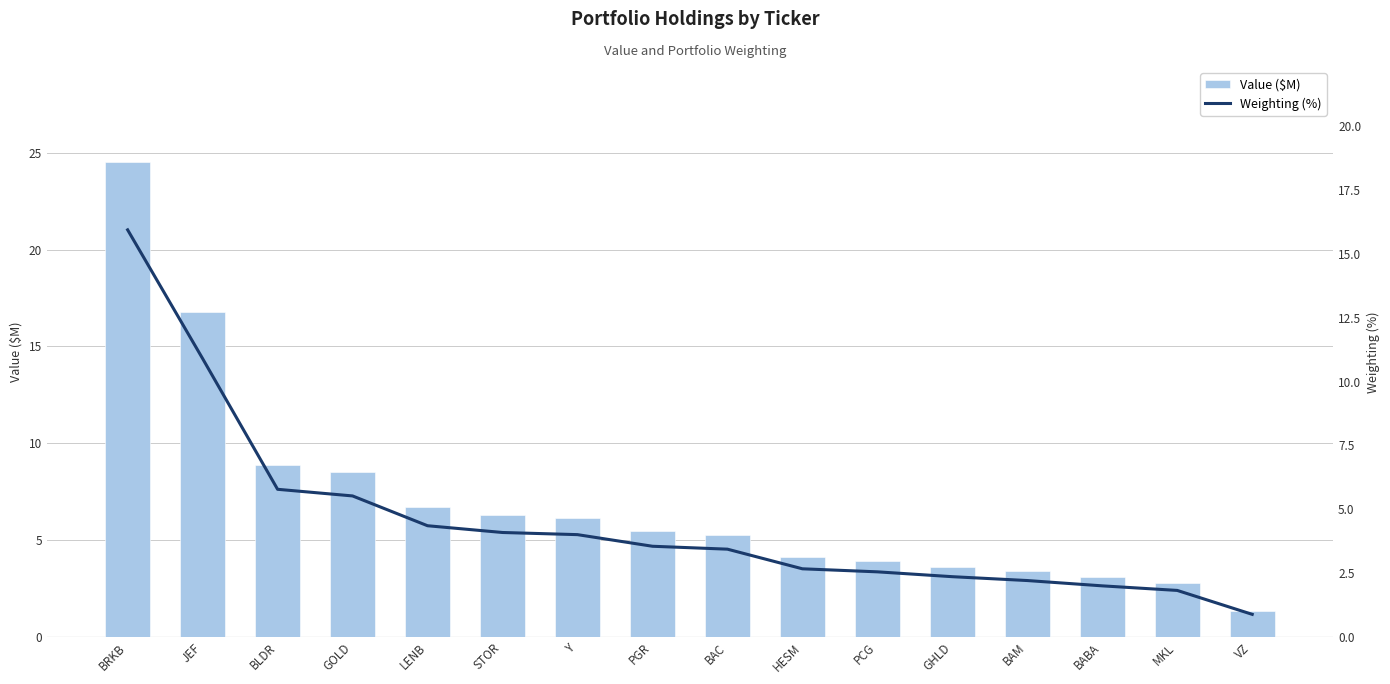

Which series has the widest spread of values?

Value ($M)